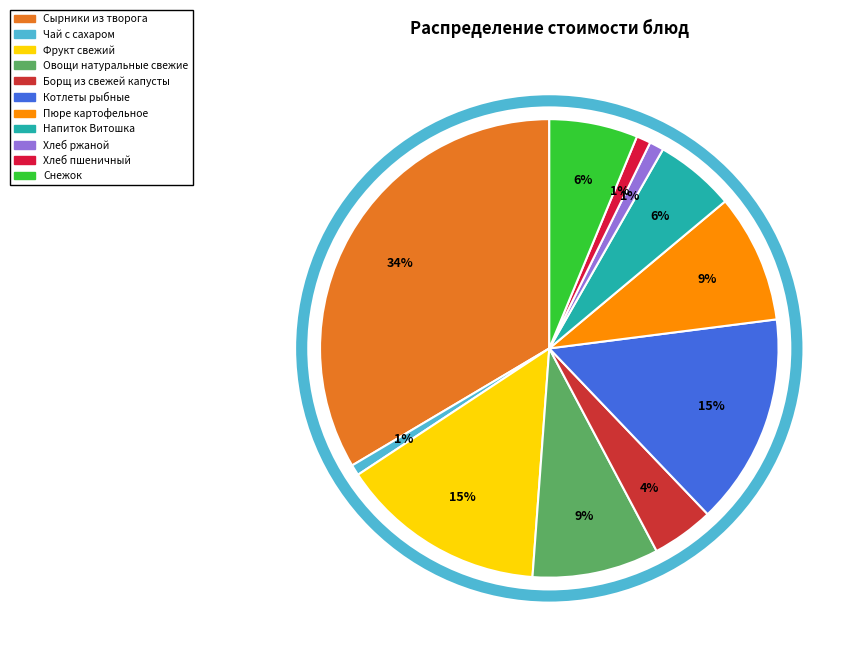

Count the number of slices in the pie.

11